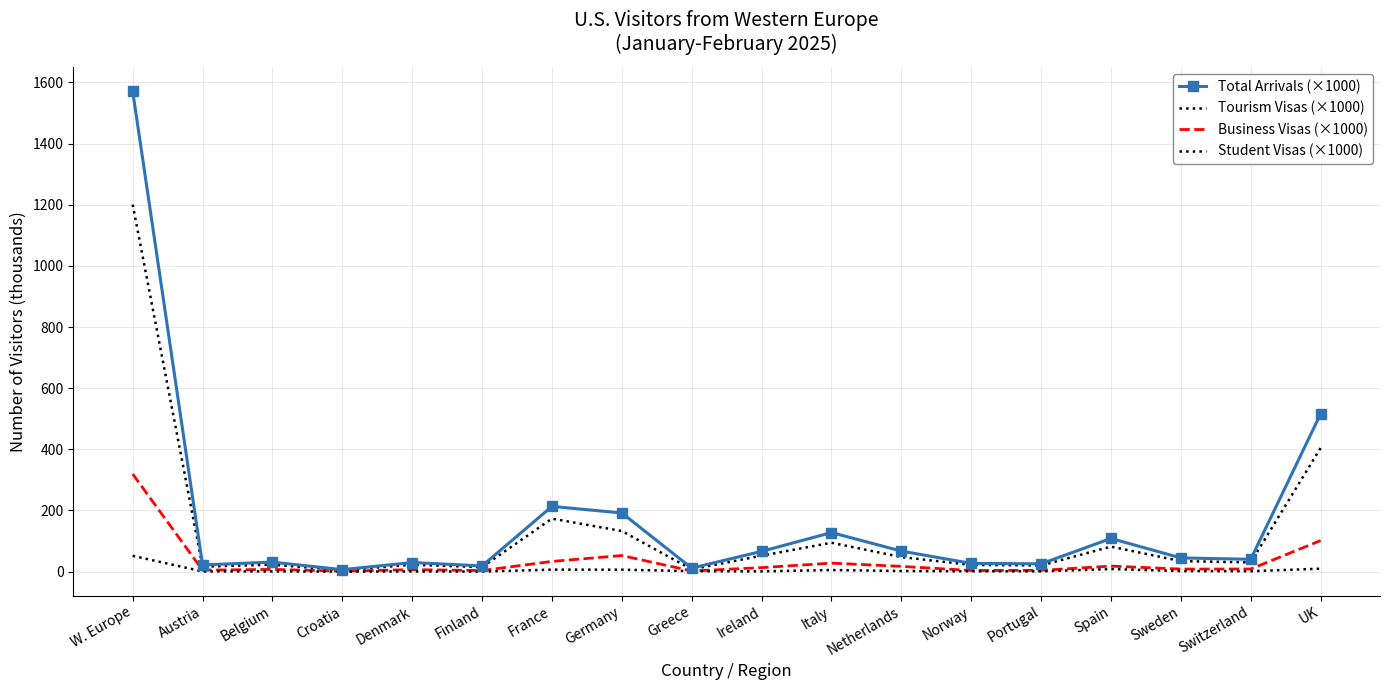

The value of Student Visas (×1000) at UK is 6.3. True or false?

False